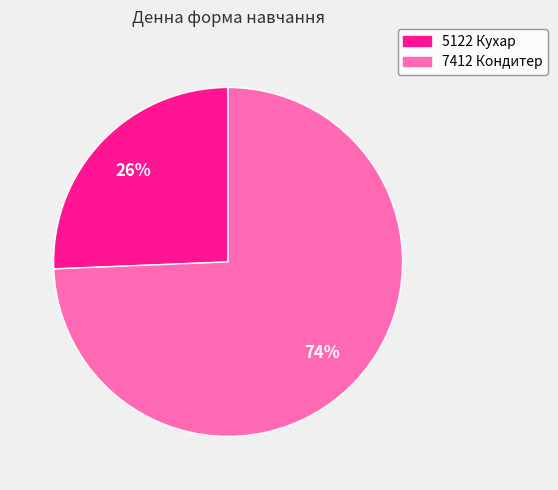

To the nearest percent, what is the average slice percentage?

50%